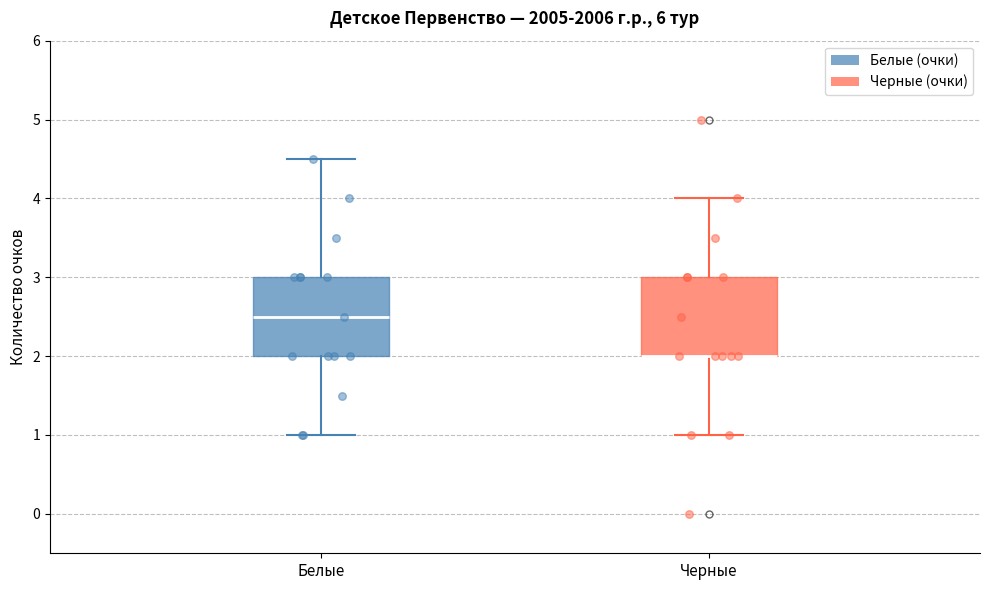

Reading left to right, transcribe this box plot: for each box, give where its median line is, the range the box spans, and where its two whiskers end, as read against the y-axis. The values are not printed on the chart, so give them approximately, as read against the axis.

Белые: median 2.5, box 2.0 to 3.0, whiskers 1.0 to 4.5
Черные: median 2.0 (drawn on the box's lower edge), box 2.0 to 3.0, whiskers 1.0 to 4.0